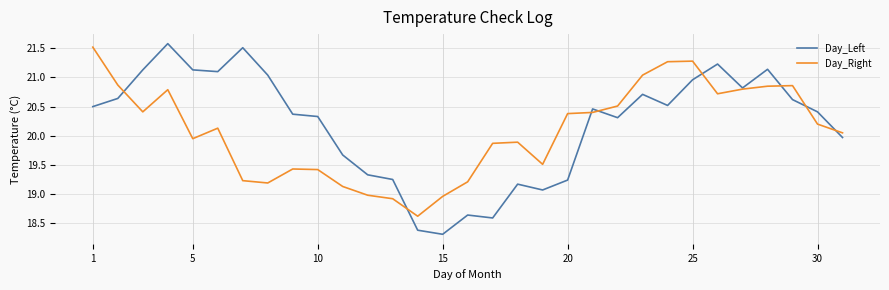

Count the number of categories in the chart.

31